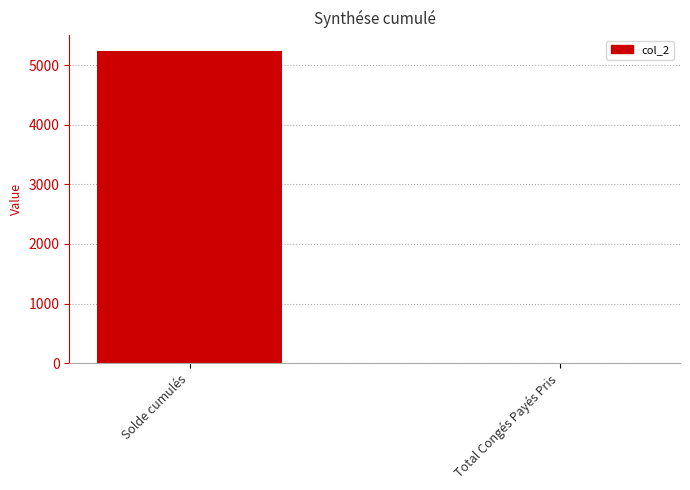

What is the ratio of the value at Solde cumulés to the value at Total Congés Payés Pris?

806.4